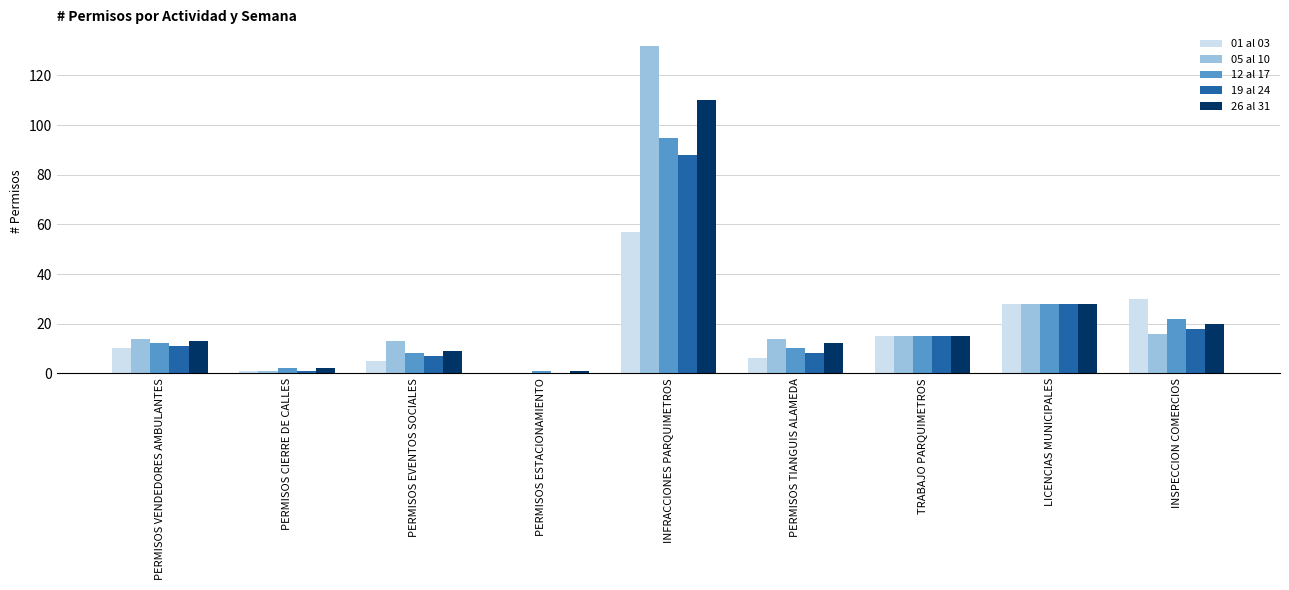

What is the sum of all 01 al 03 values?

152